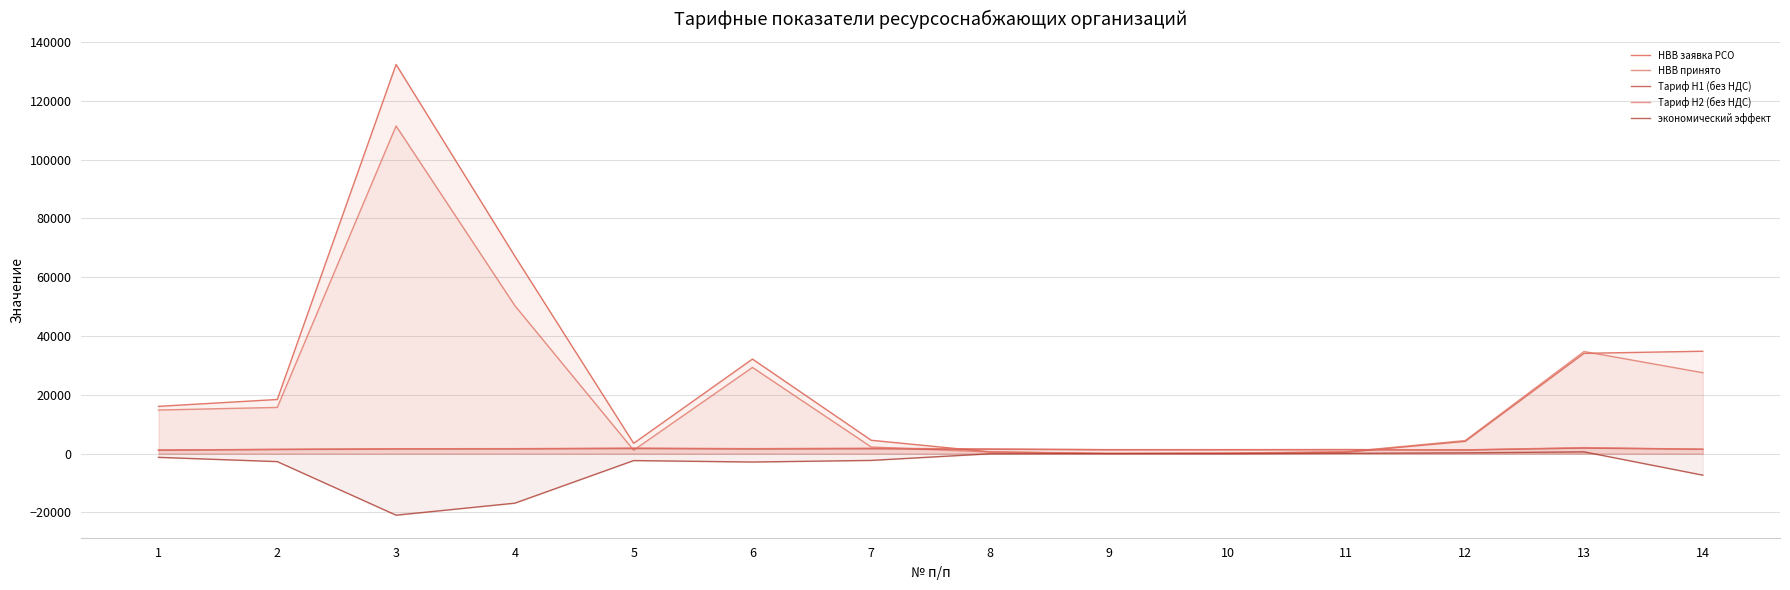

At 3, list the series in order from smallest to largest.

экономический эффект, Тариф H1 (без НДС), Тариф H2 (без НДС), НВВ принято, НВВ заявка РСО